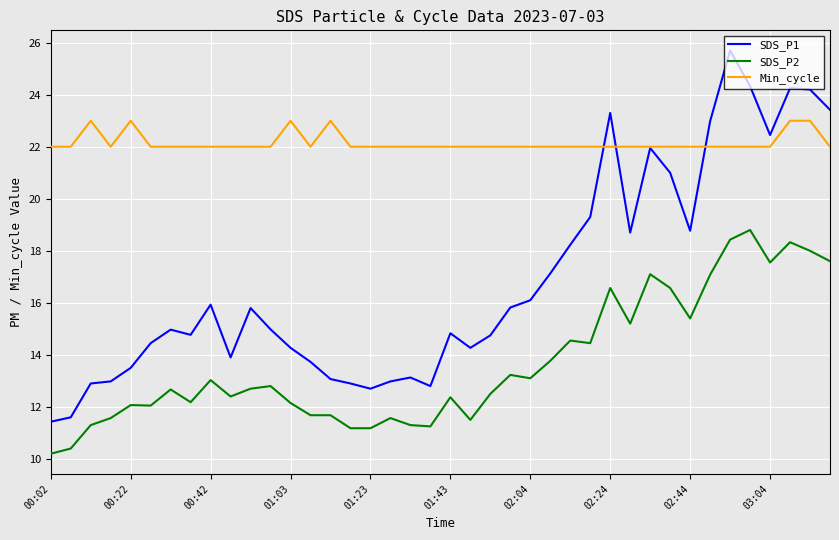

Rank the series by their average value, from lowest to highest.

SDS_P2, SDS_P1, Min_cycle